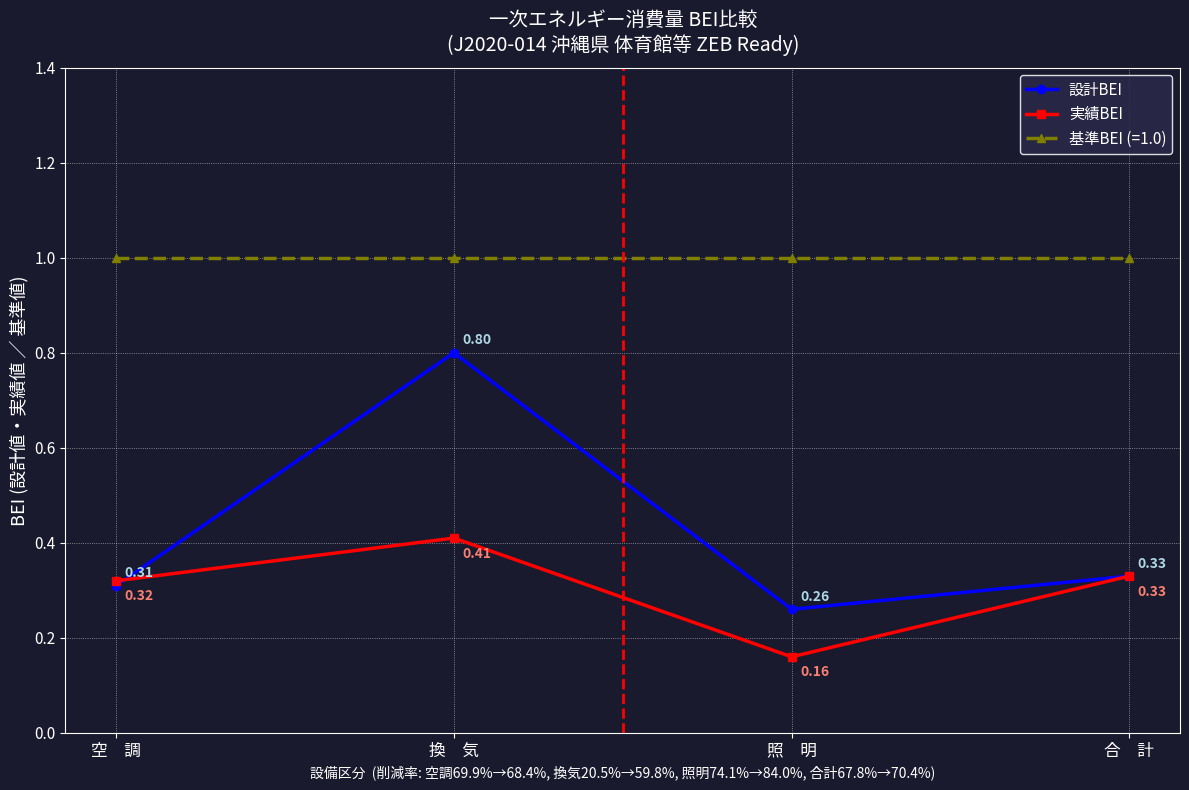

What is the sum of all 実績BEI values?

1.2